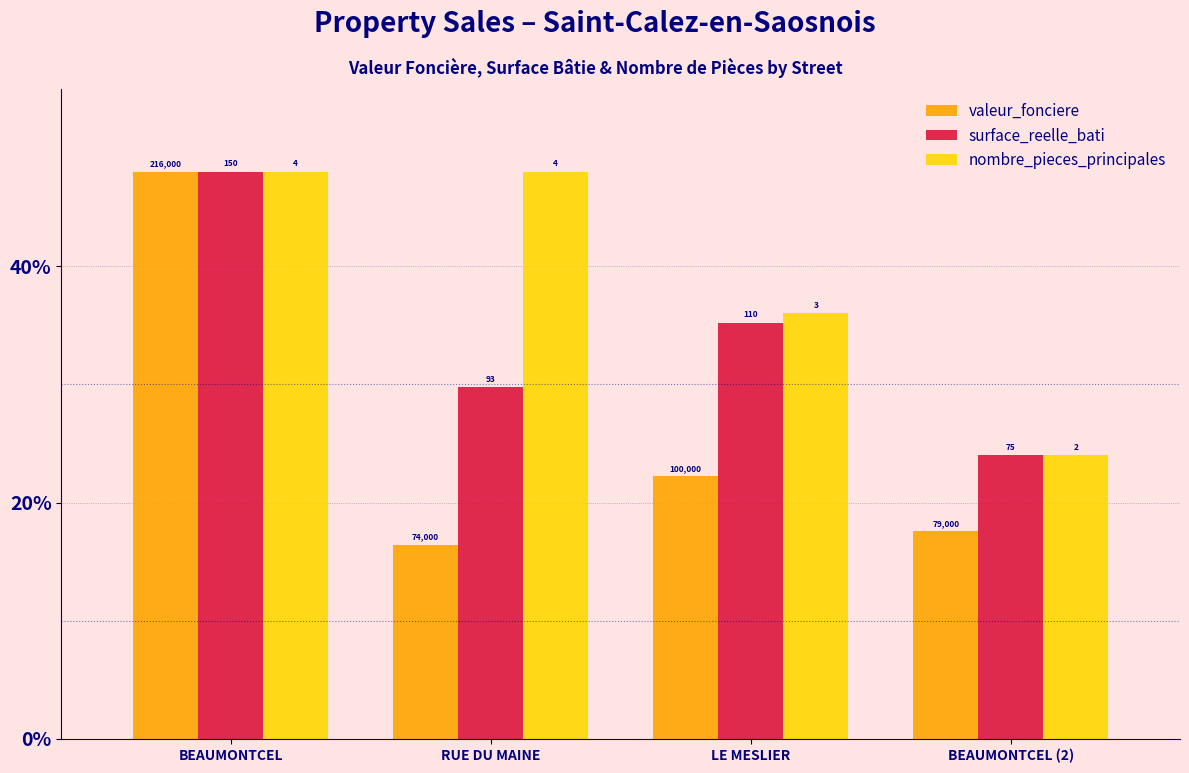

What is the difference between the surface_reelle_bati values at BEAUMONTCEL (2) and BEAUMONTCEL?

24.0